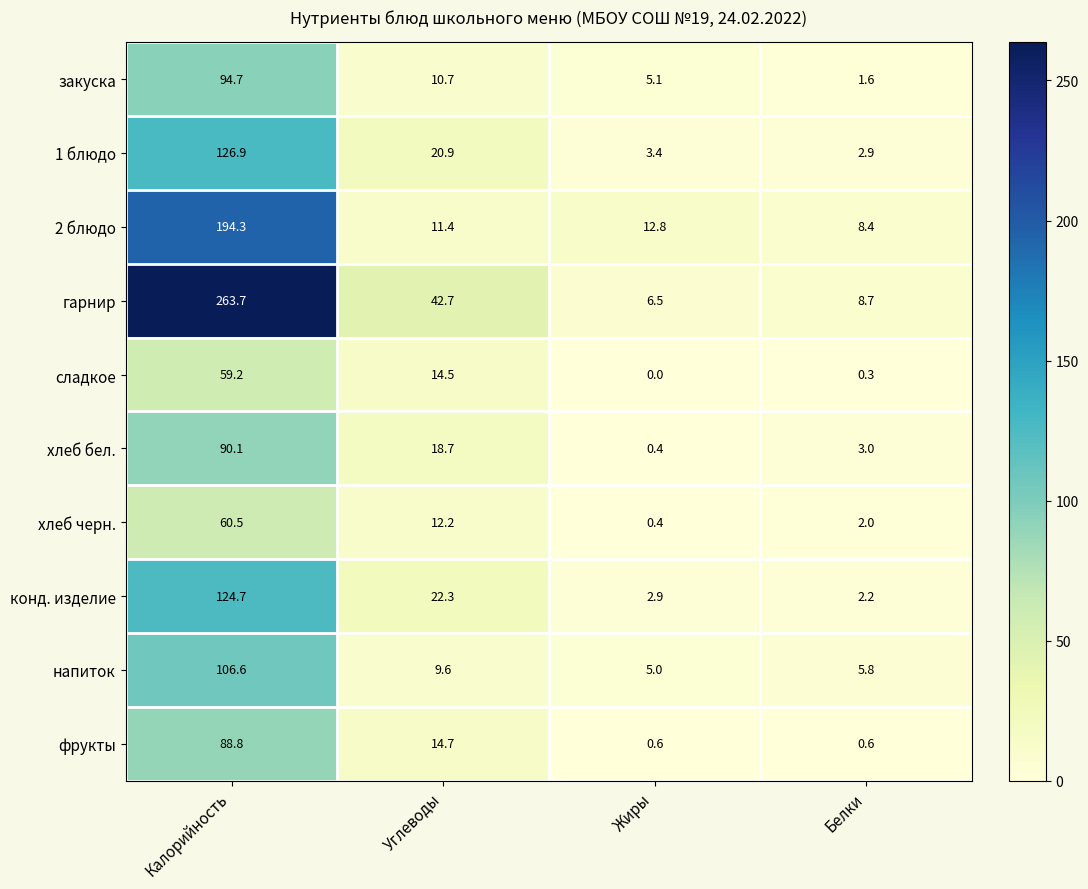

The value of 1 блюдо at Белки is 2.9. True or false?

True